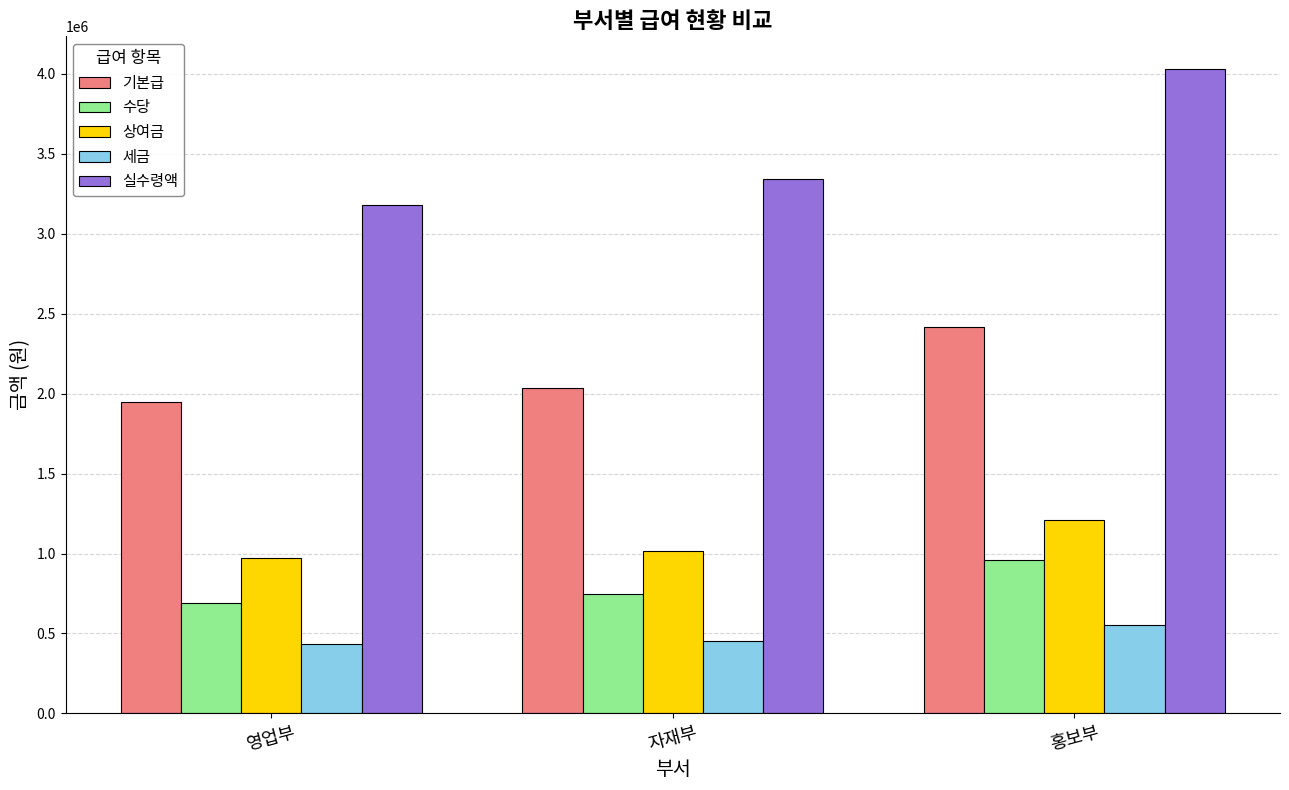

Reading left to right, transcribe all the data shown in this chart.

기본급: 1950000	2033333	2416666
수당: 691666	750000	958333
상여금: 975000	1016666	1208333
세금: 434000	456000	550000
실수령액: 3182666	3344000	4033333